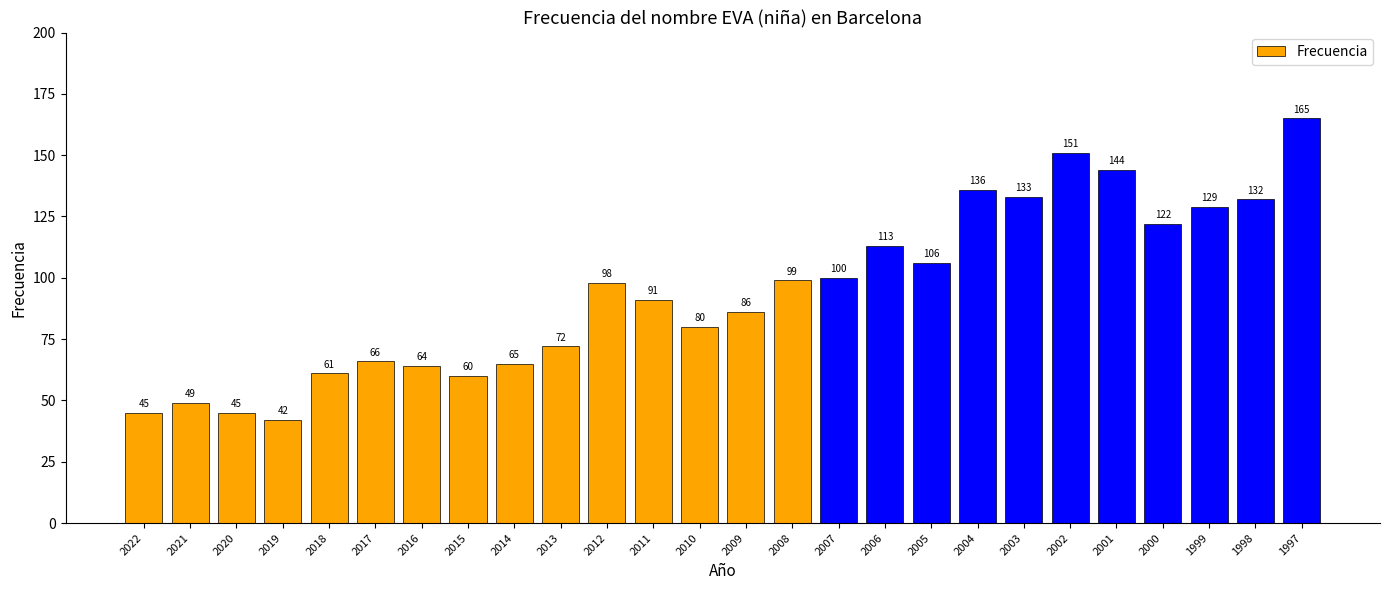

Is it true that the value at 2019 is 69?

False